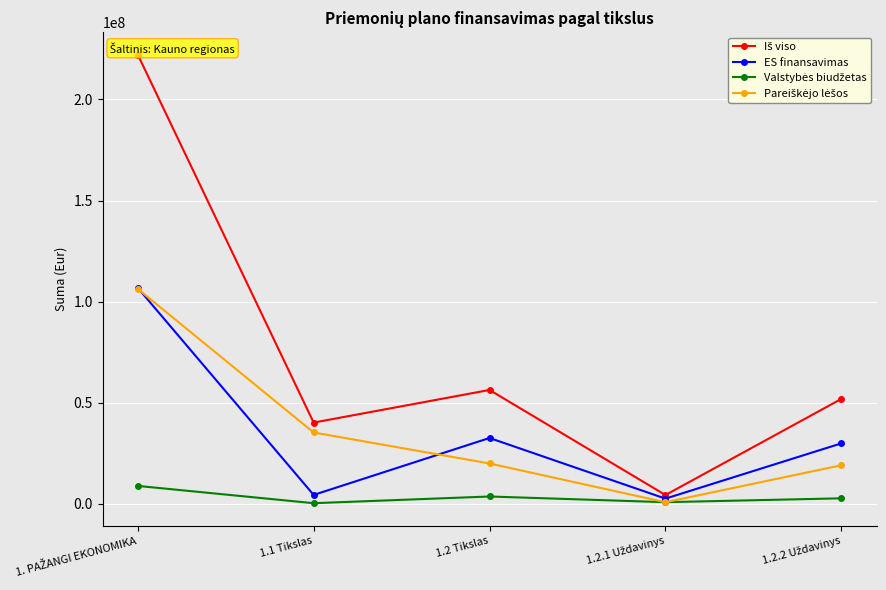

What is the label of the 3rd point from the left?

1.2 Tikslas